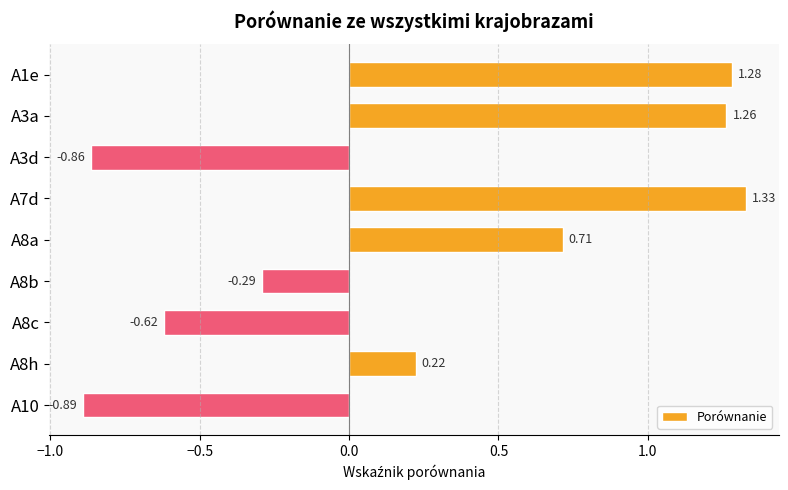

How many data points are above 0?

5